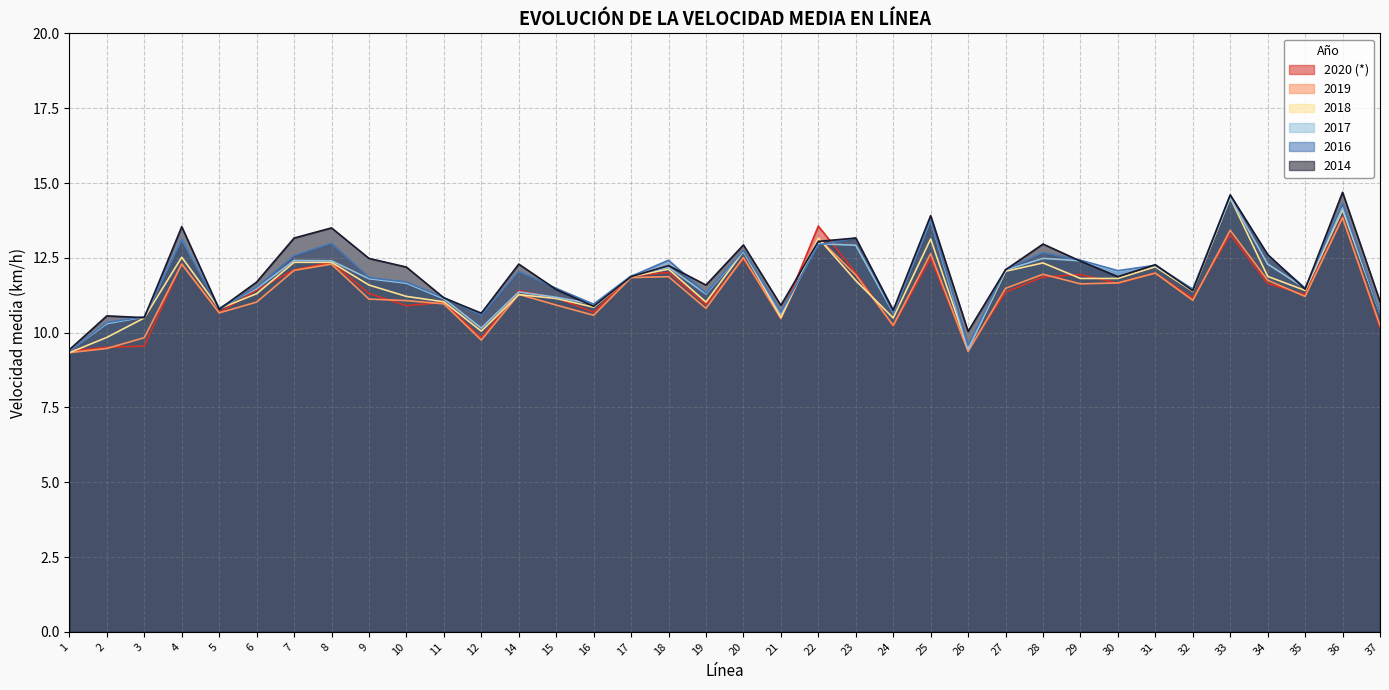

What is the value of the 2019 point at the 21st from the left?

13.2